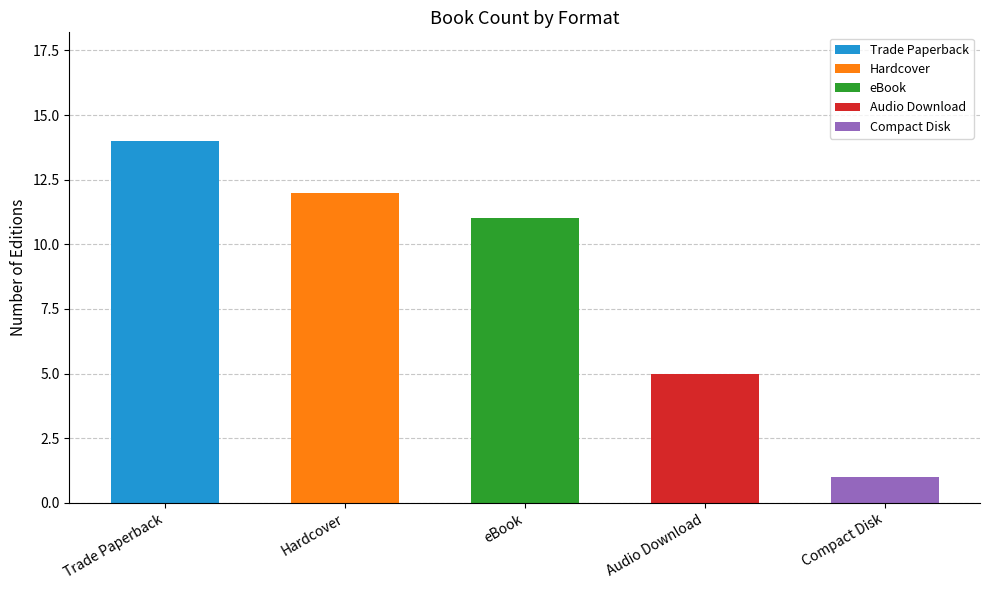

What is the approximate value of Trade Paperback at Trade Paperback?

14